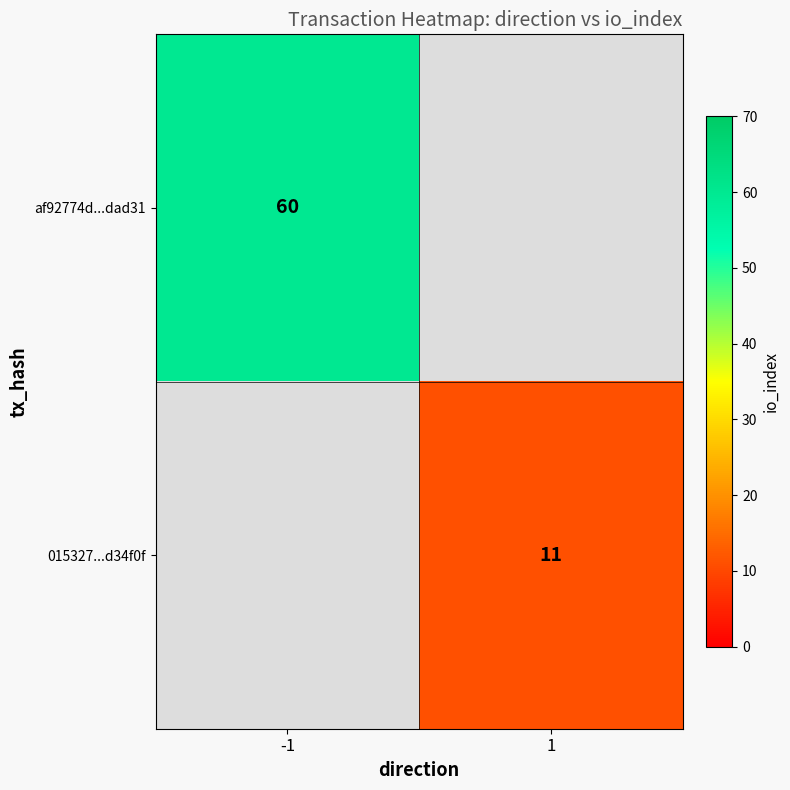

True or false: 015327...d34f0f has a value of 11 at 1.

True